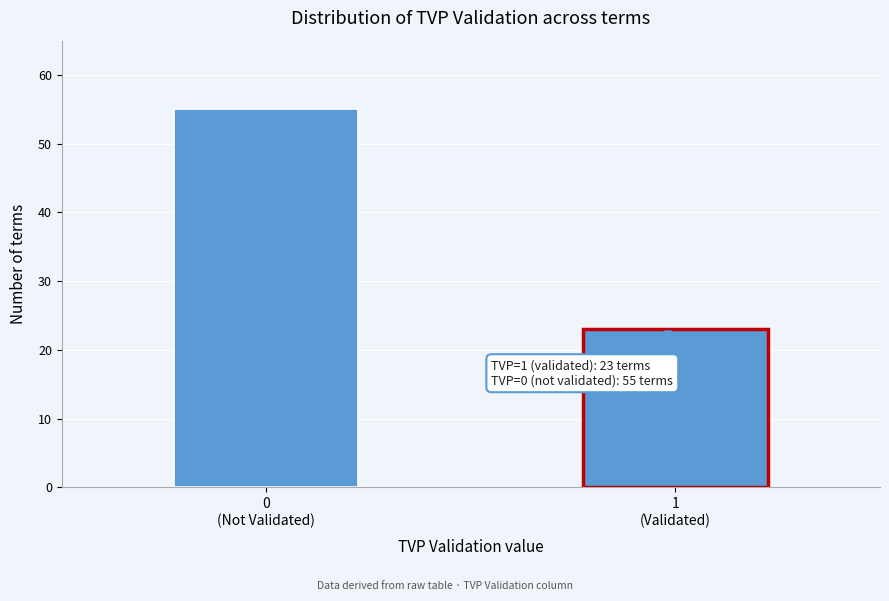

Reading left to right, list all the values displayed in this chart.

55	23